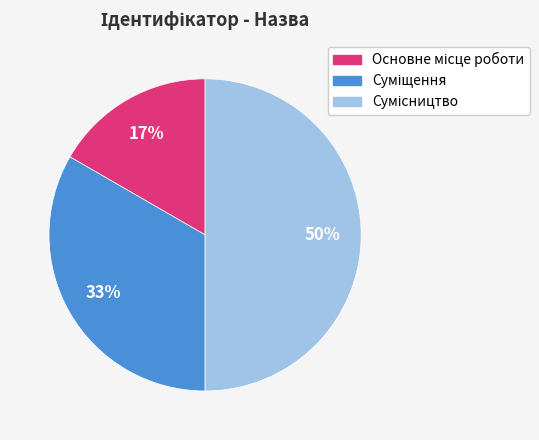

To the nearest percent, what is the difference between the largest and smallest slice percentages?

33%